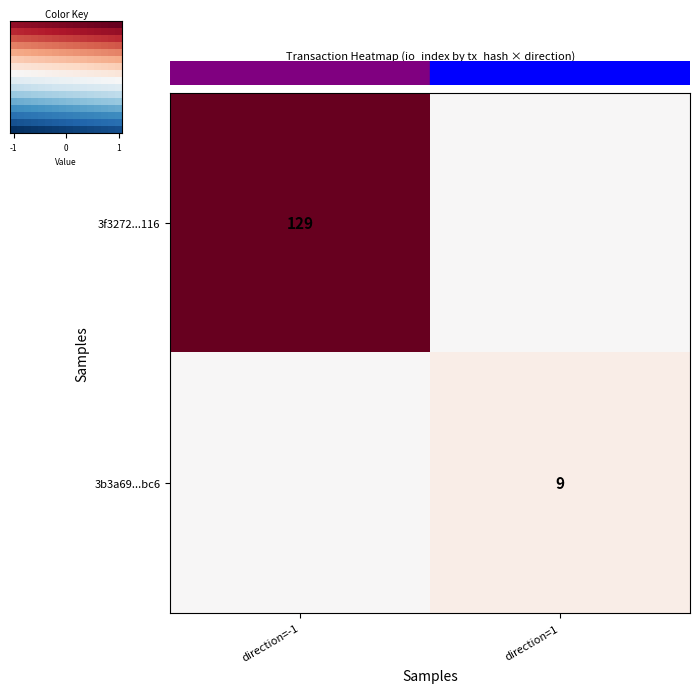

True or false: 3f3272...116 has a value of 82 at direction=-1.

False